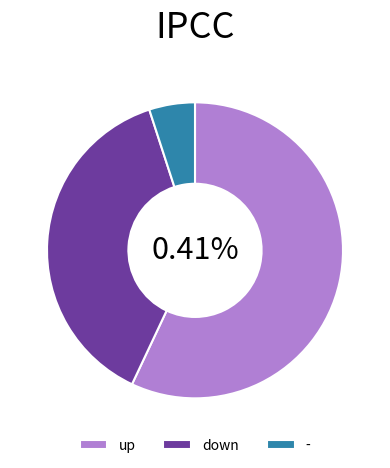

Count the number of slices in the pie.

3